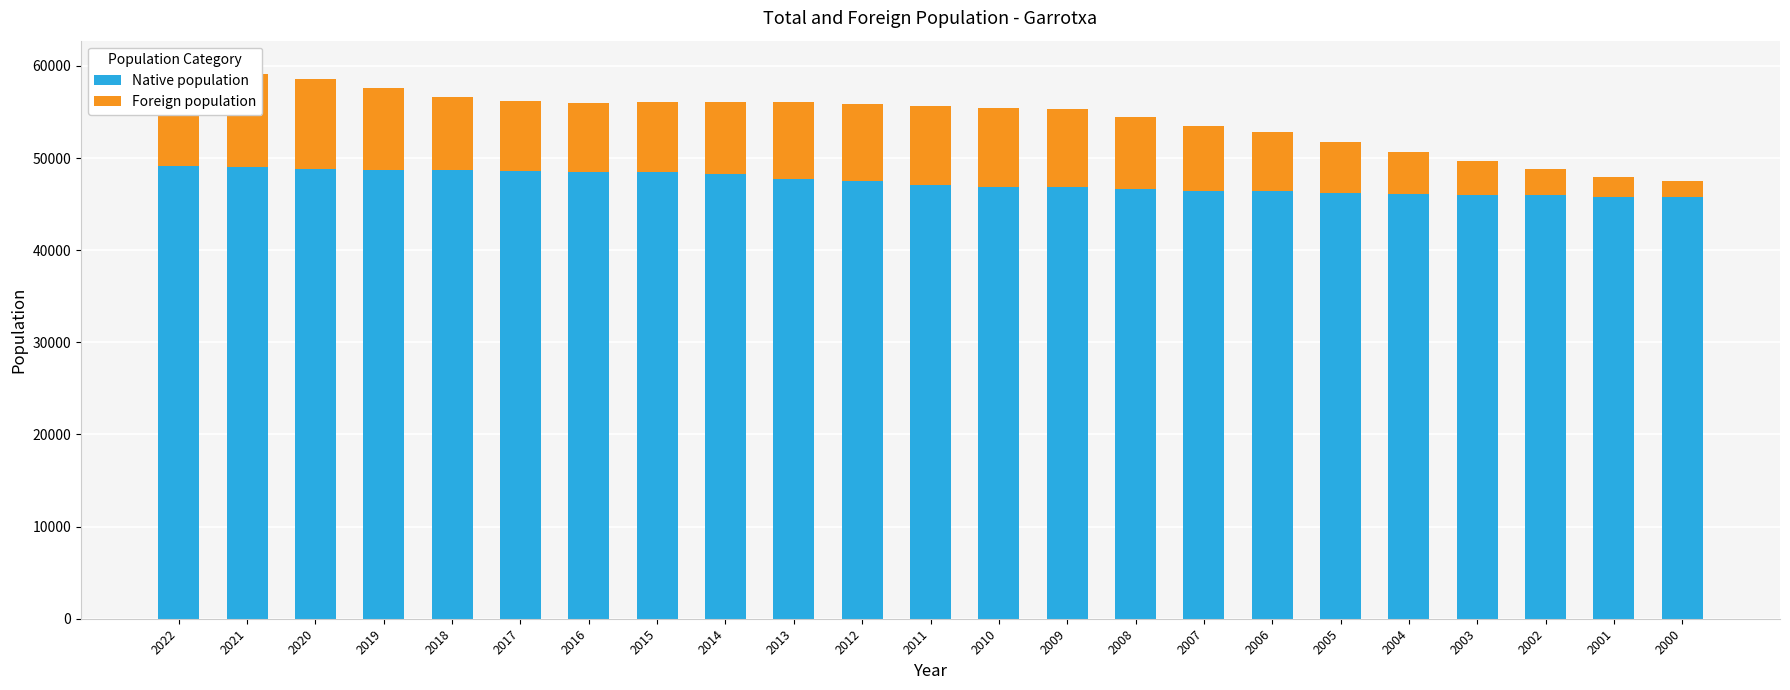

At how many categories does at least one series exceed 17897?

23